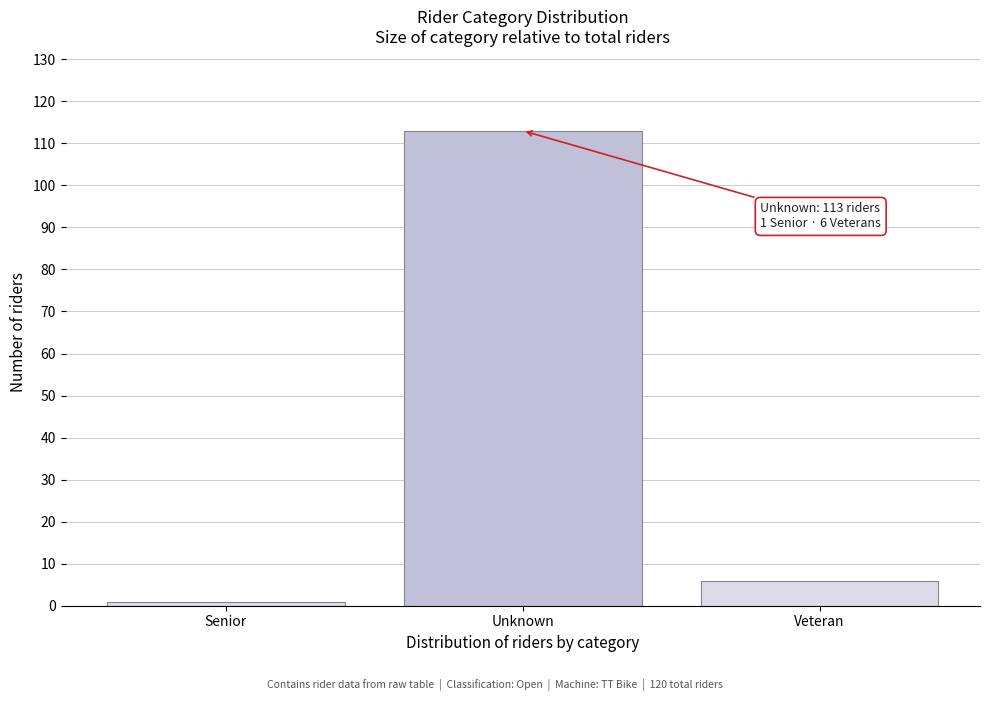

Reading left to right, transcribe all the data shown in this chart.

Senior=1	Unknown=113	Veteran=6